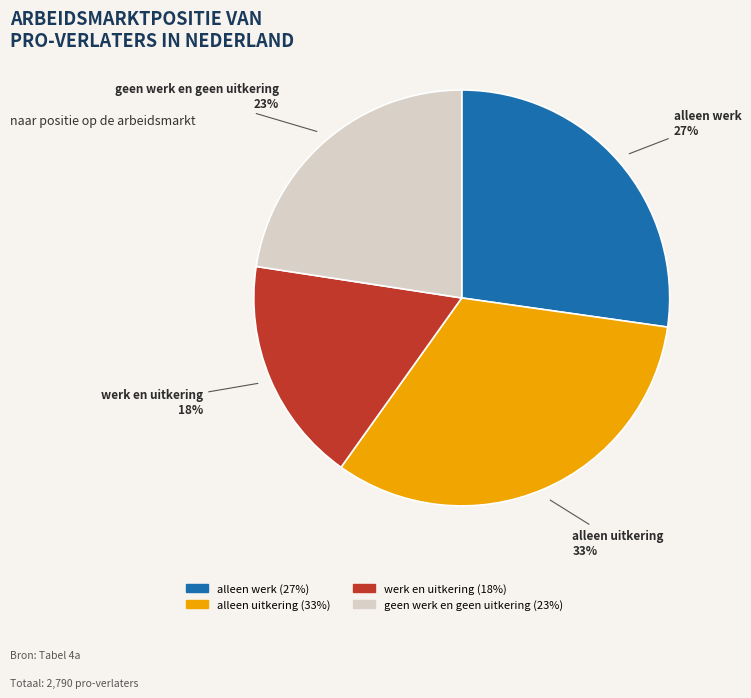

Combined, do alleen werk and alleen uitkering account for over 50%?

Yes